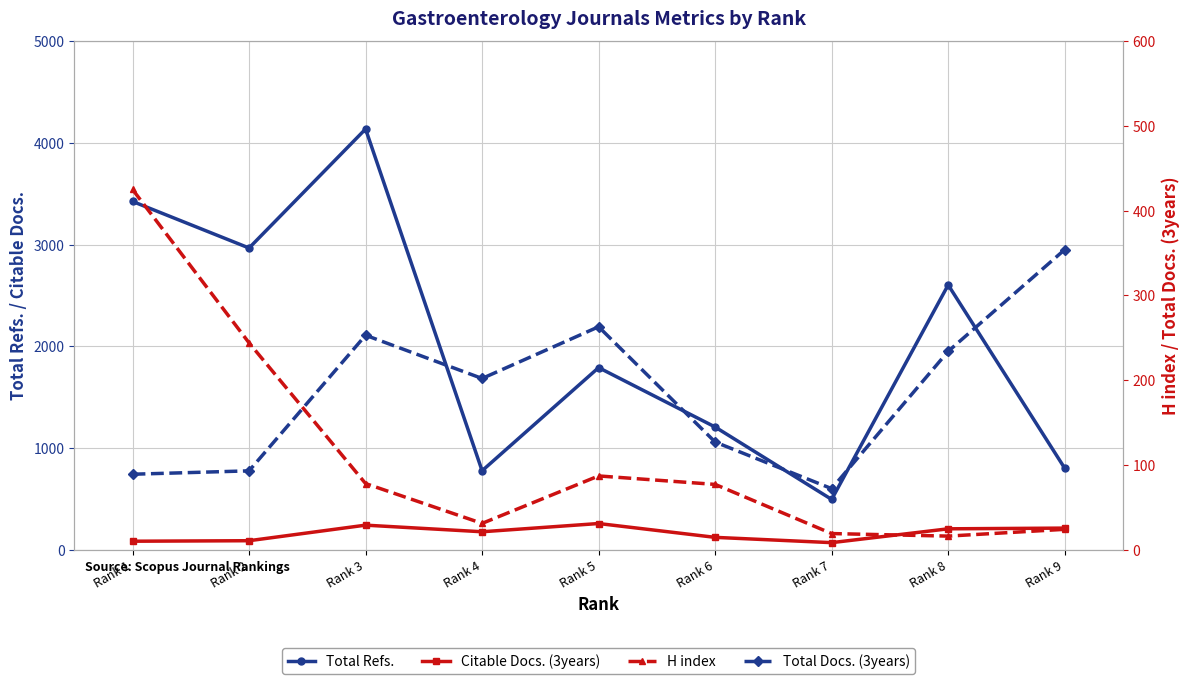

True or false: Total Docs. (3years) and H index cross at least once.

True